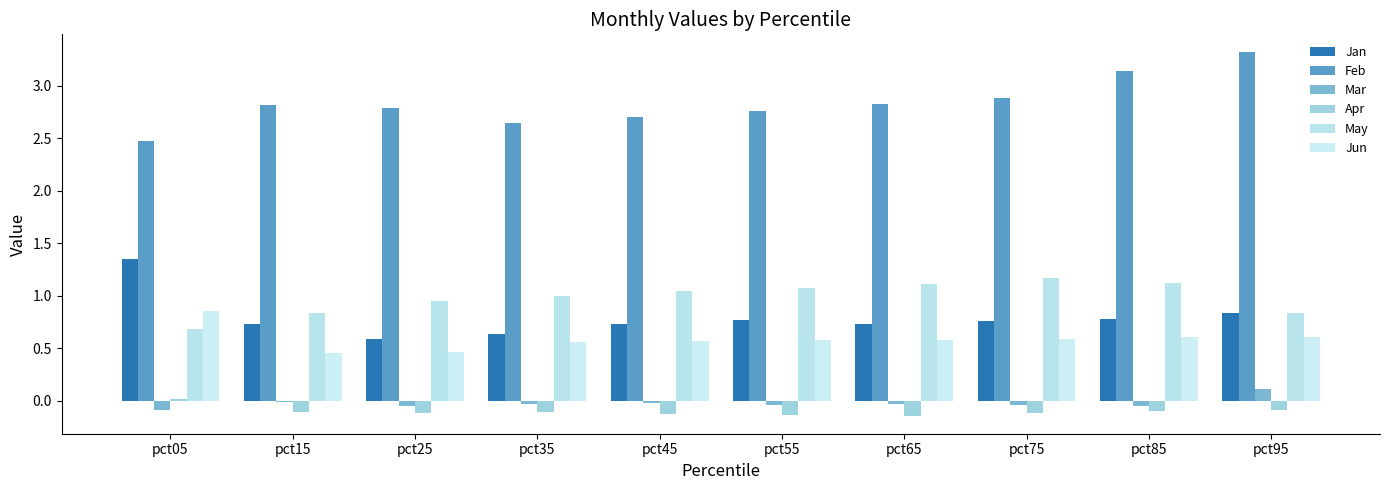

How many categories are shown in the chart?

10